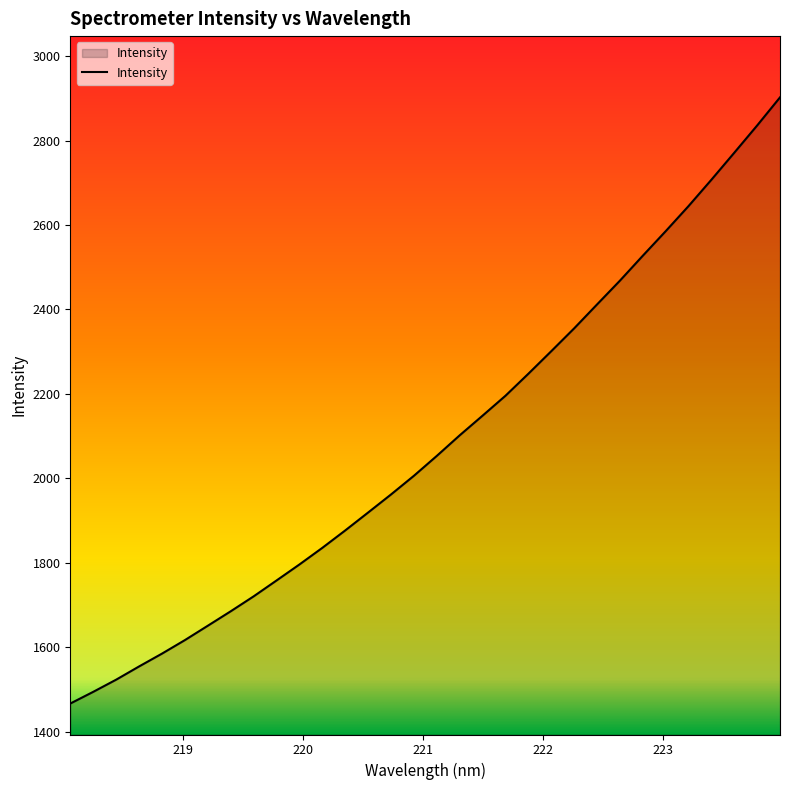

What is the maximum value shown in the chart?

2902.4